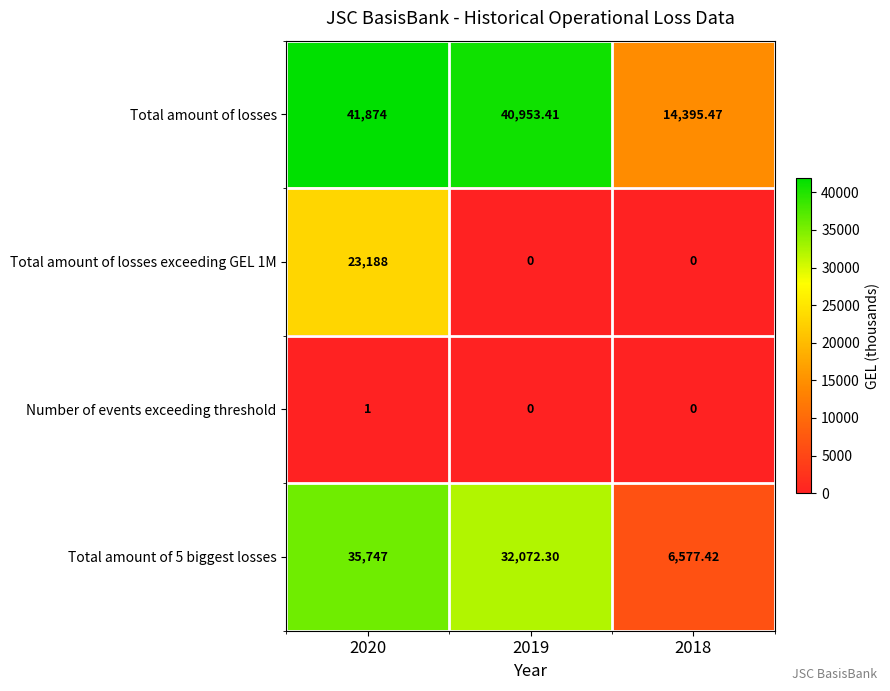

How many series are shown in this chart?

4